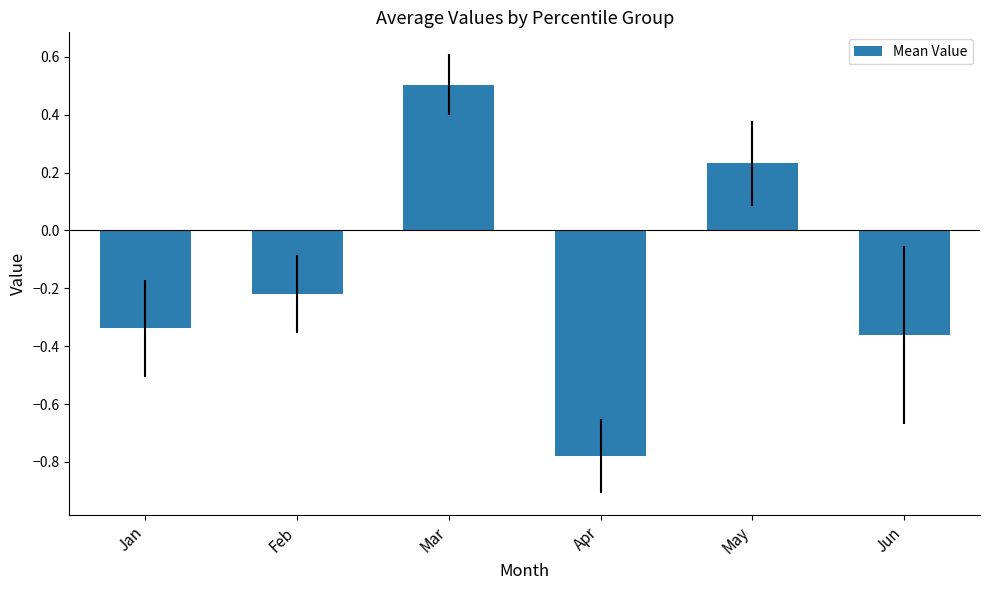

What is the sum of the values at Mar and May?

0.7